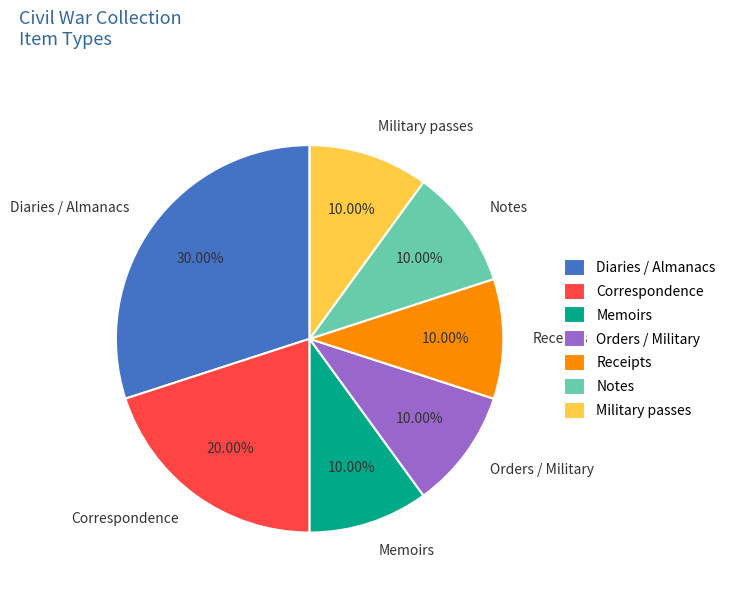

Approximately how many times larger is the value at Notes compared to Correspondence?

0.5